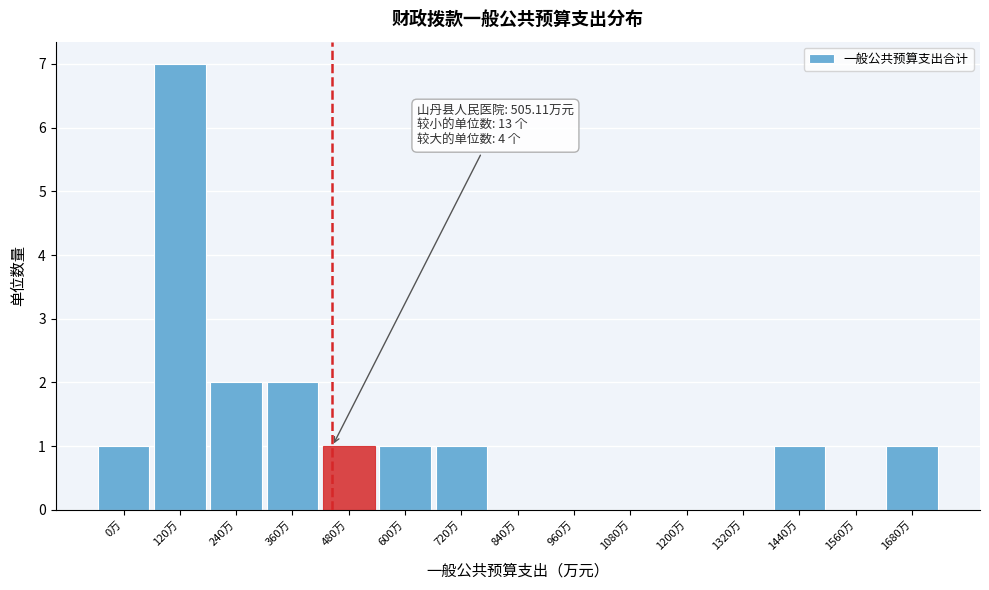

Reading right to left, what are all the values shown in this chart?

1680万=1	1560万=0	1440万=1	1320万=0	1200万=0	1080万=0	960万=0	840万=0	720万=1	600万=1	480万=1	360万=2	240万=2	120万=7	0万=1